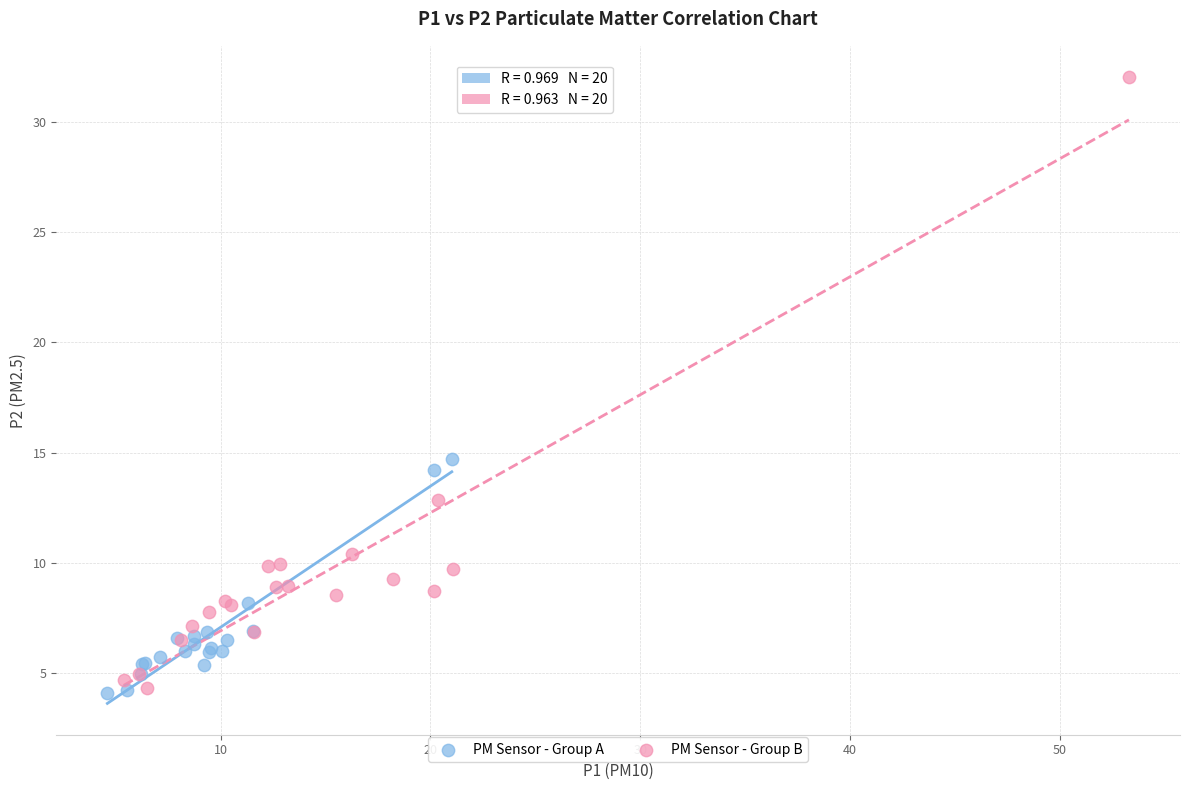

Which series has the largest Y range (max minus min)?

PM Sensor - Group B